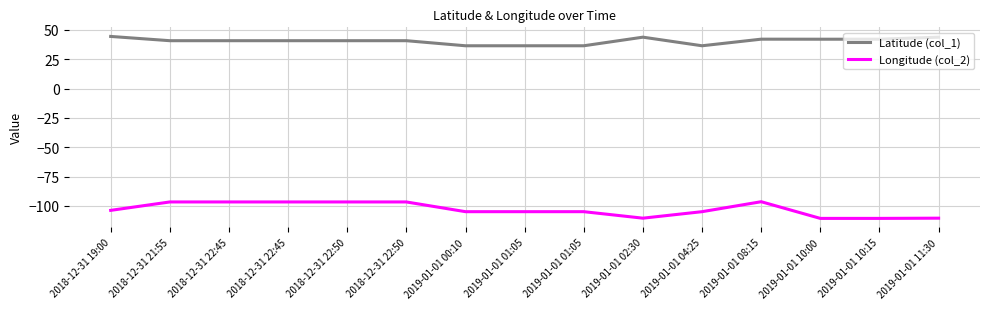

Which series changed the most between 2018-12-31 21:55 and 2019-01-01 10:15?

Longitude (col_2)